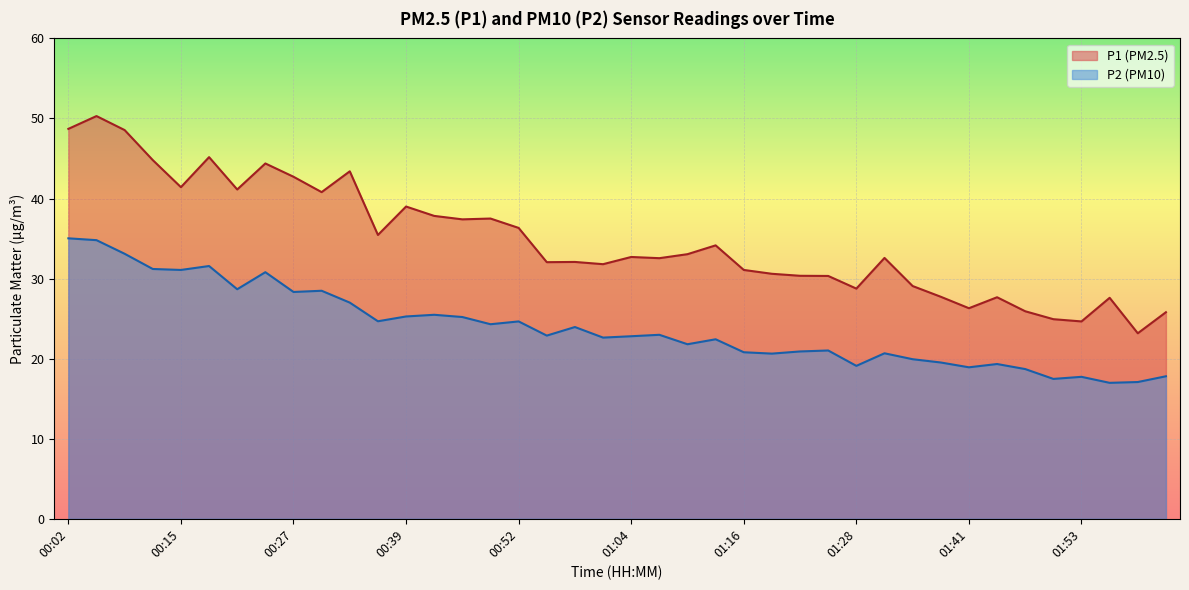

Rank the categories by P1 value from lowest to highest.

01:59, 01:53, 01:50, 02:02, 01:47, 01:41, 01:56, 01:44, 01:38, 01:28, 01:35, 01:25, 01:22, 01:19, 01:16, 01:01, 00:55, 00:58, 01:07, 01:32, 01:04, 01:10, 01:13, 00:36, 00:52, 00:45, 00:49, 00:42, 00:39, 00:30, 00:21, 00:15, 00:27, 00:33, 00:24, 00:12, 00:18, 00:09, 00:02, 00:06